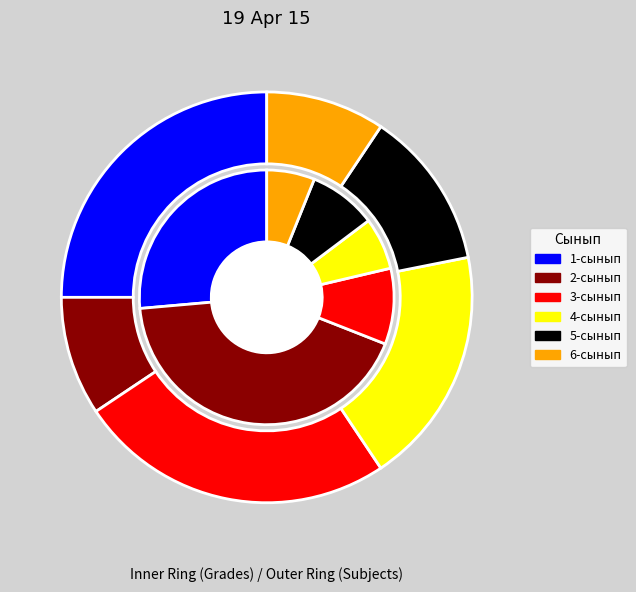

Which category has the smallest portion of the pie?

6-сынып